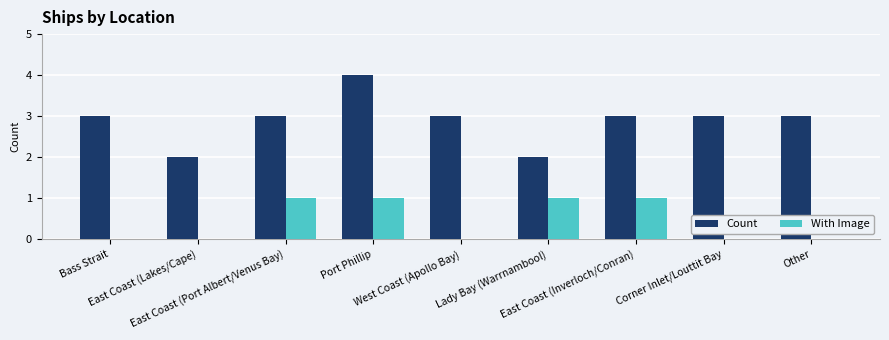

Which series has the largest total across all categories?

Count